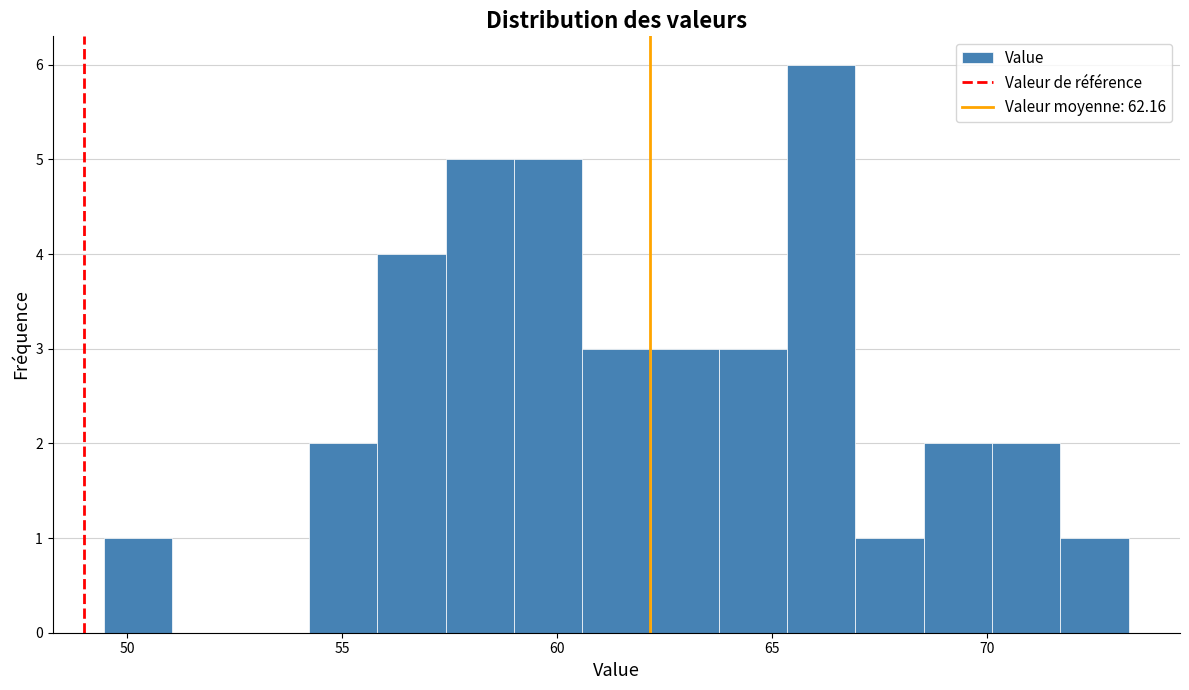

Read against the x-axis, roughly where is the centre of the tallest bar?

66.0